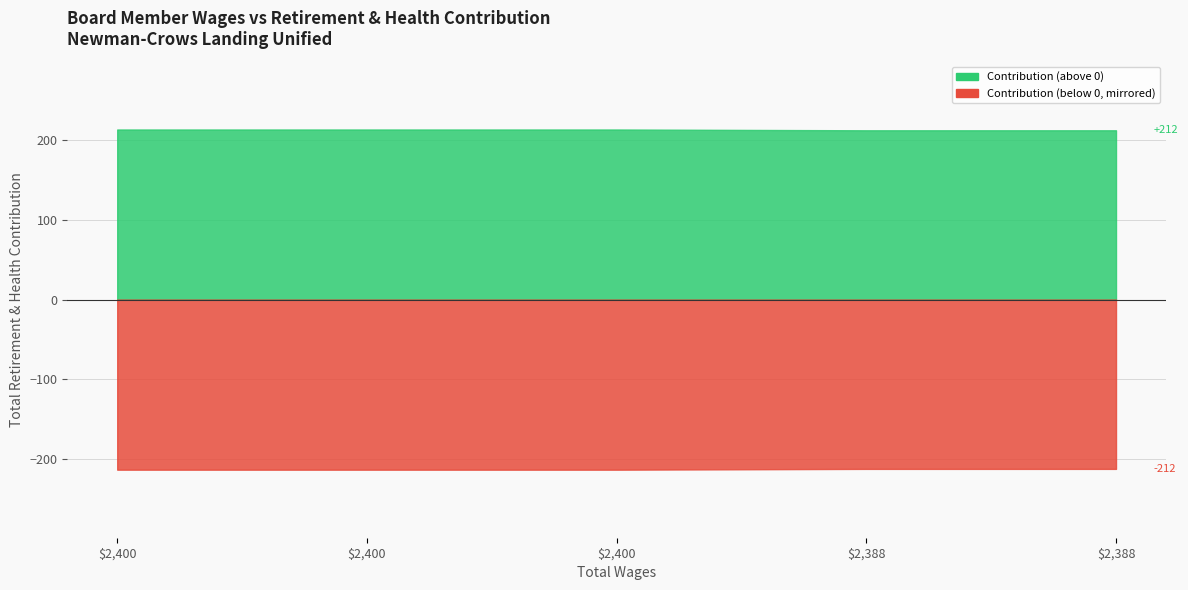

How many lines are shown in the chart?

1